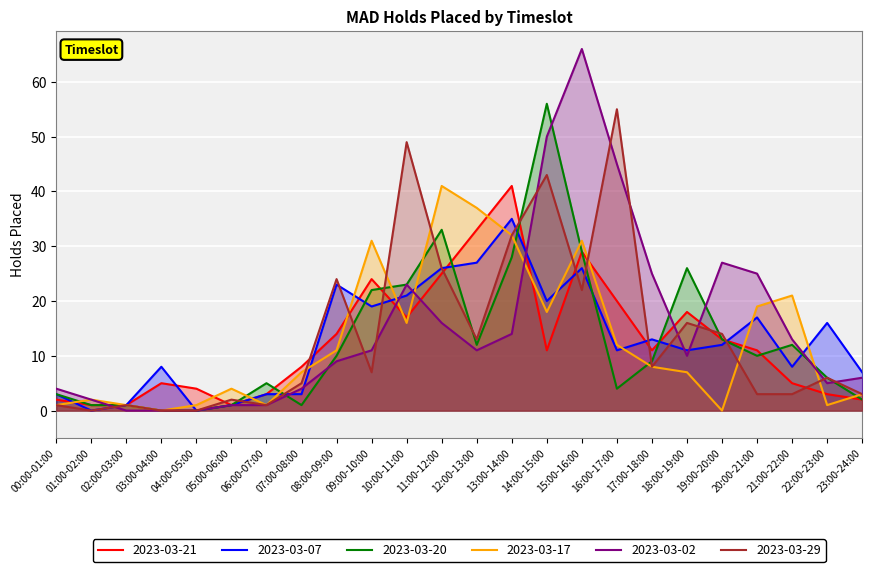

What is the difference between the second highest and second lowest values in the 2023-03-21 series?

32